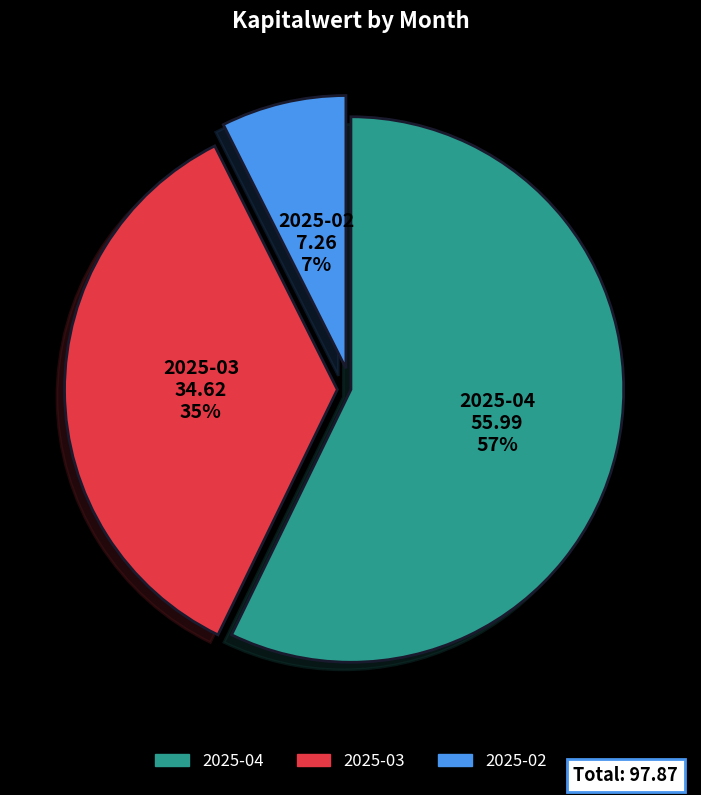

Is it true that 2025-02 is 1% of the pie?

False